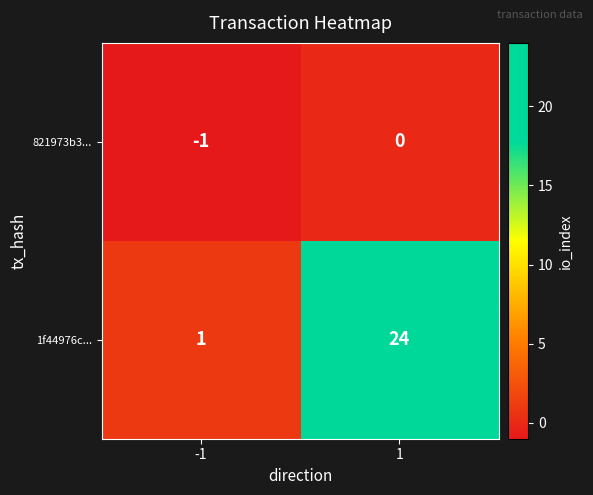

Is the value of 821973b3... at 1 greater than the value of 1f44976c... at -1?

No